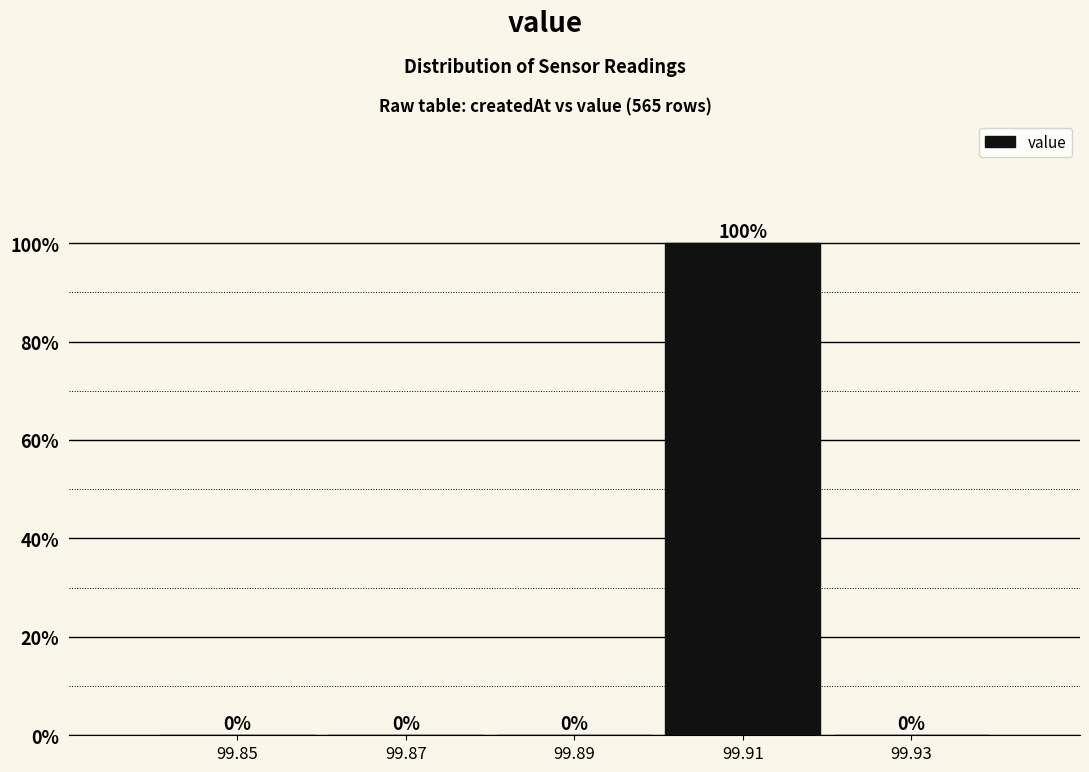

How tall is the bar that spans 99.90 to 99.92 on the x-axis?

100